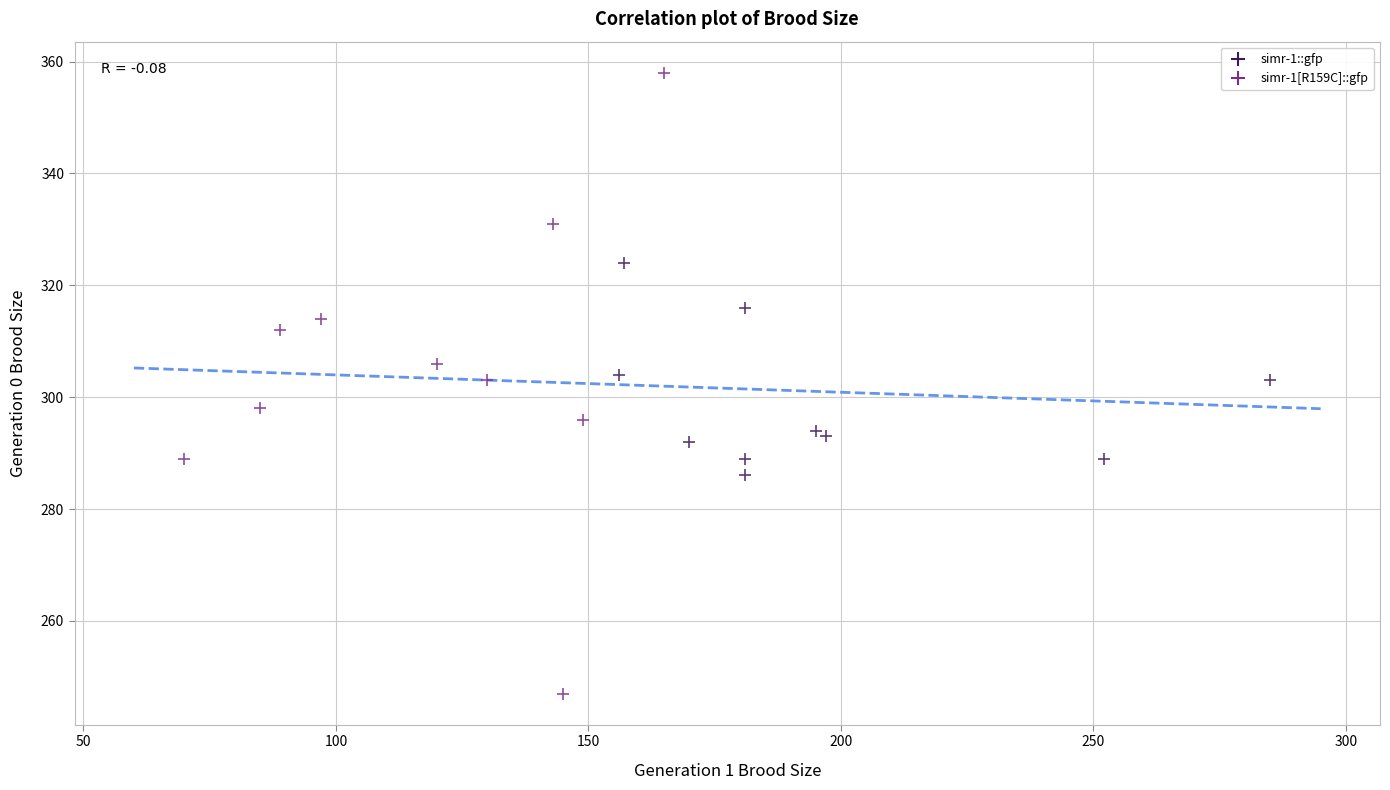

Which series reaches the maximum Y coordinate?

simr-1[R159C]::gfp